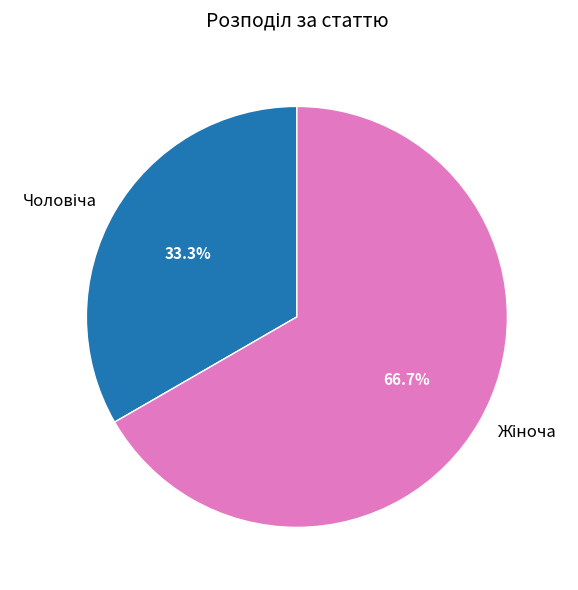

Is there a majority slice in this chart?

Yes